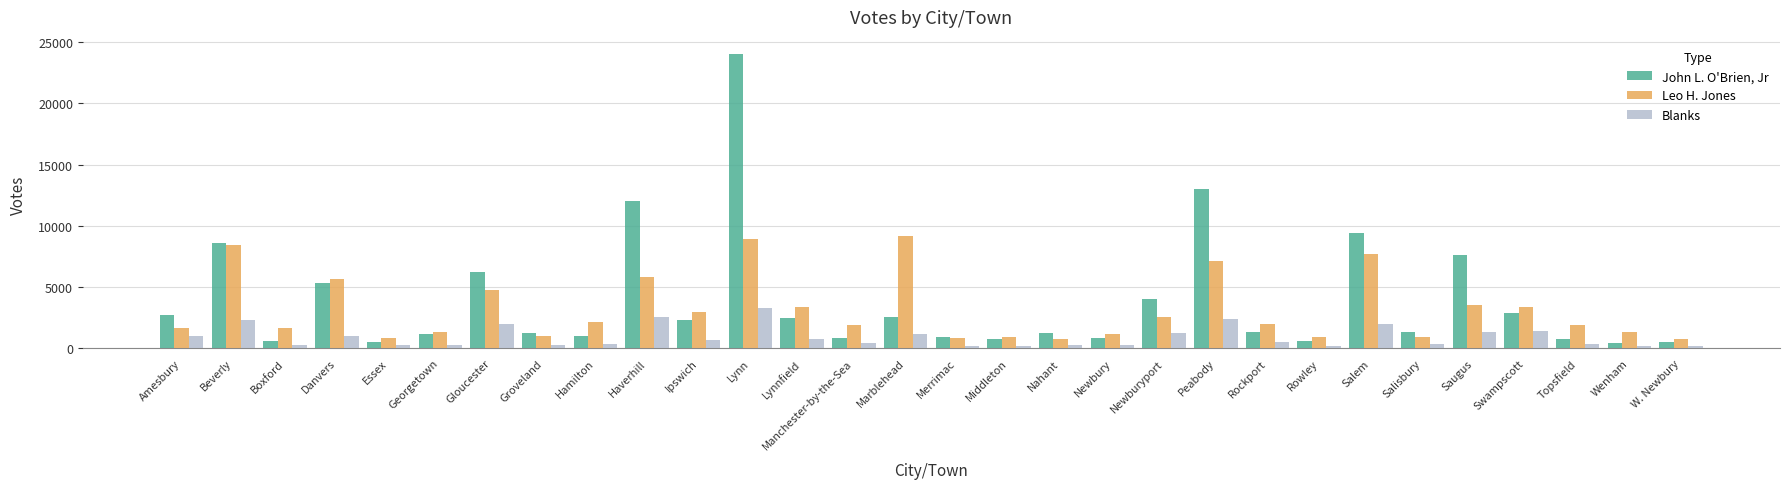

Is the value of John L. O'Brien, Jr at Ipswich greater than the value of Blanks at Middleton?

Yes